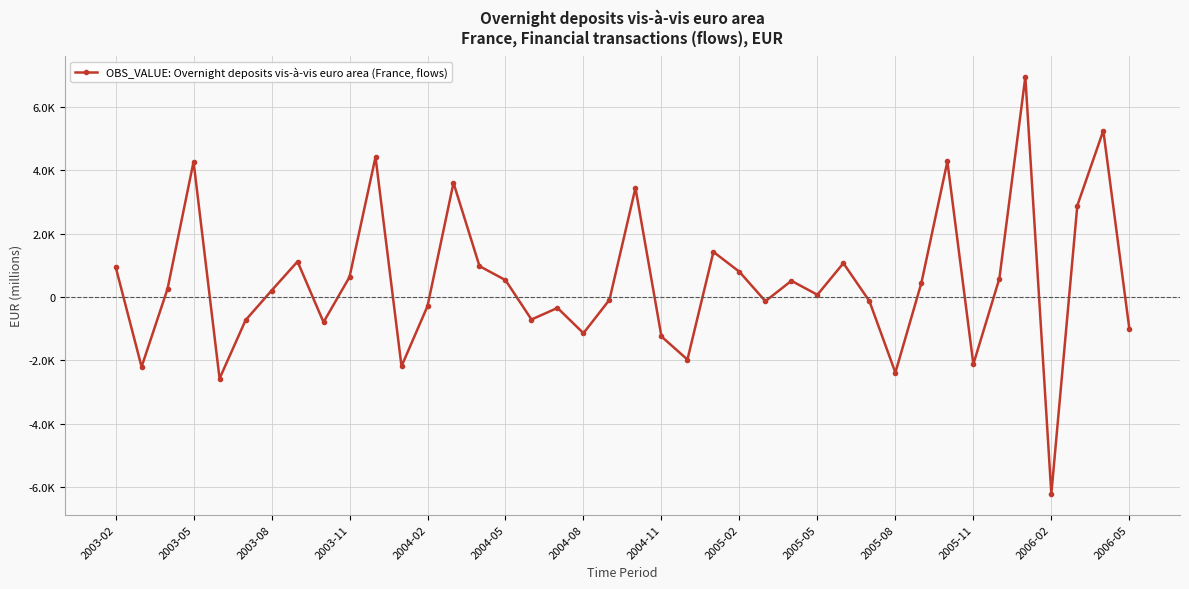

Is this an area chart (filled region under the line)?

No